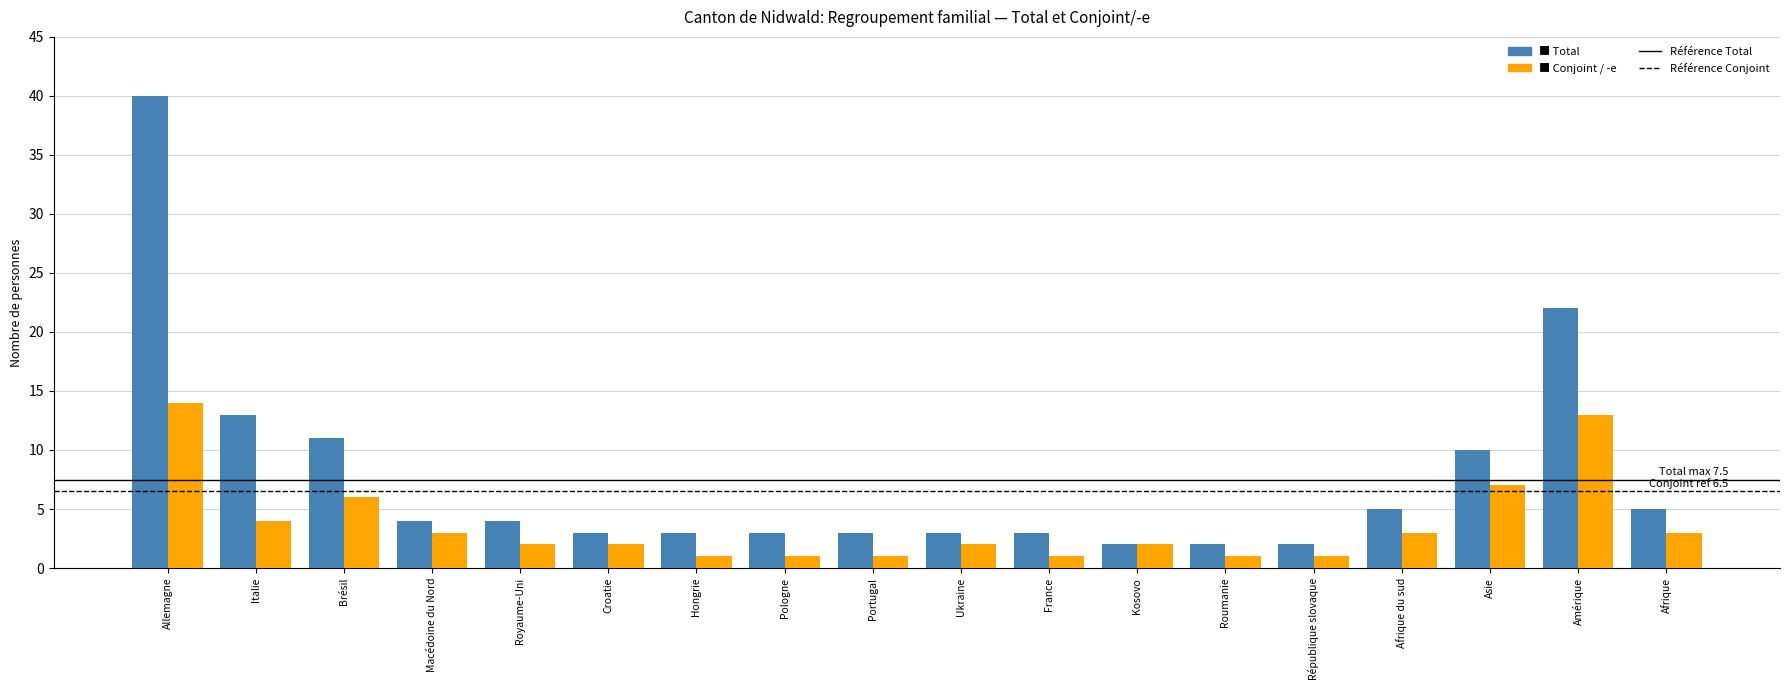

What is the maximum value shown in the chart?

40